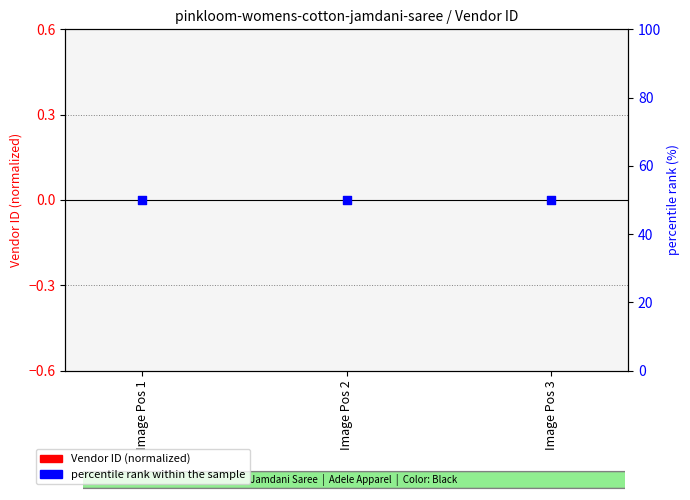

At which category is the sum across all series the highest?

Image Pos 1